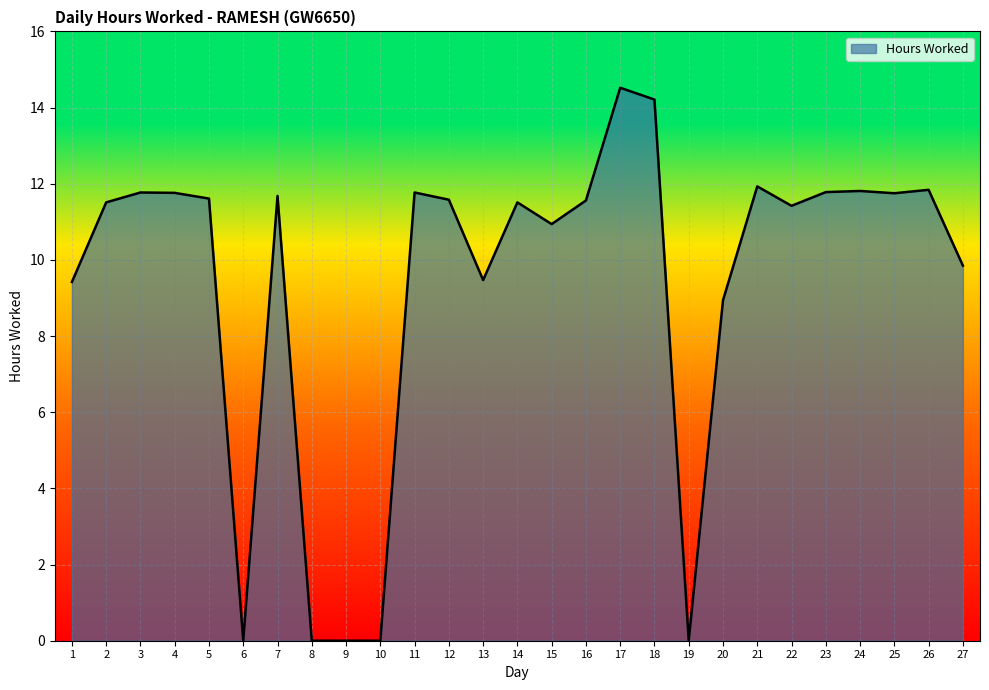

What is the difference between the maximum and minimum values?

14.5